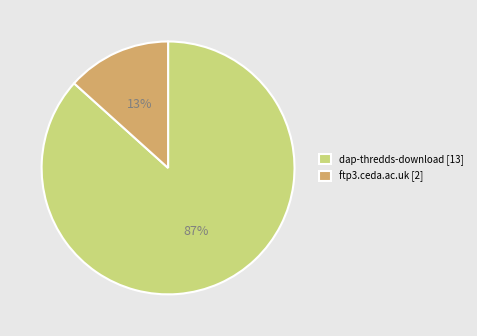

What percentage is the ftp3.ceda.ac.uk slice, to the nearest percent?

13%